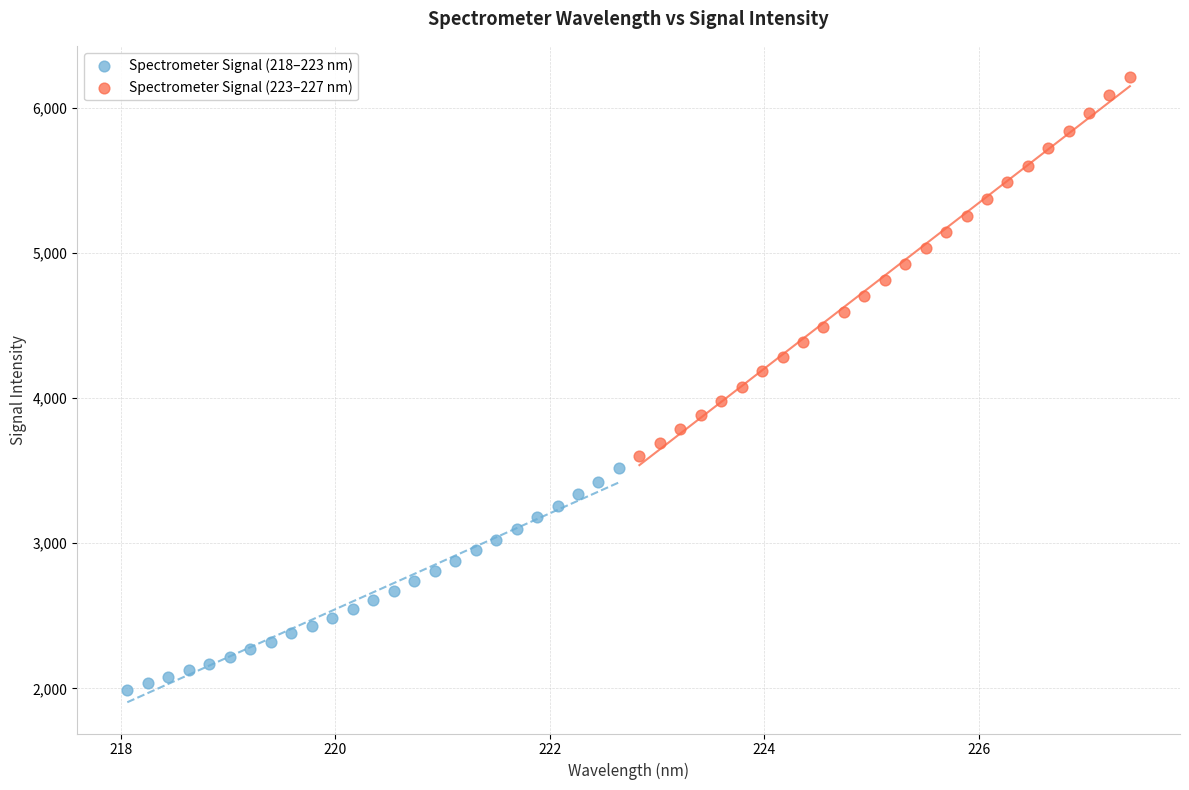

Which series contains the highest Y value?

Spectrometer Signal (223–227 nm)